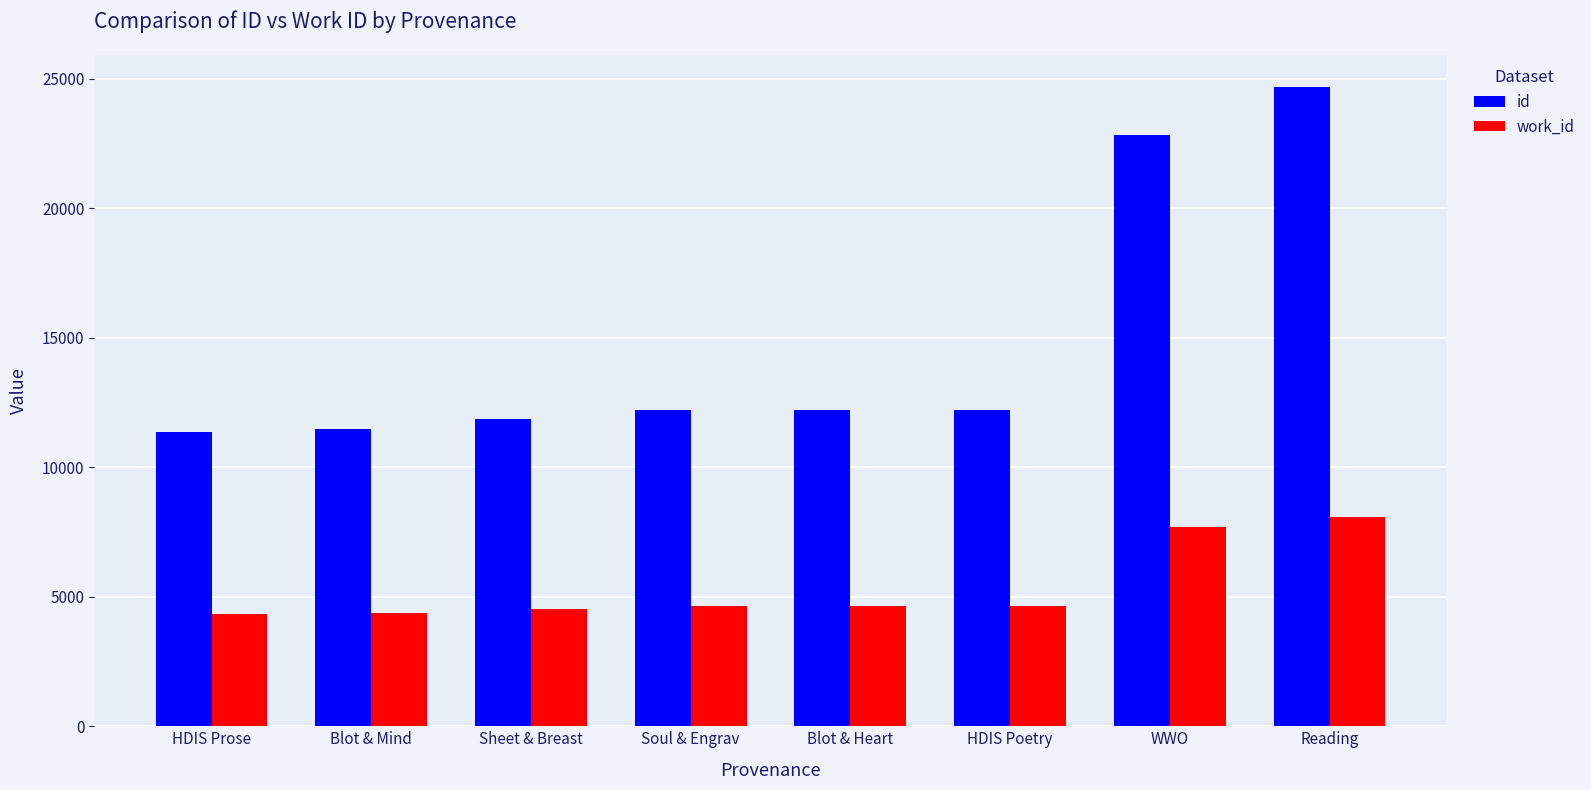

What is the approximate value of id at HDIS Poetry?

12215